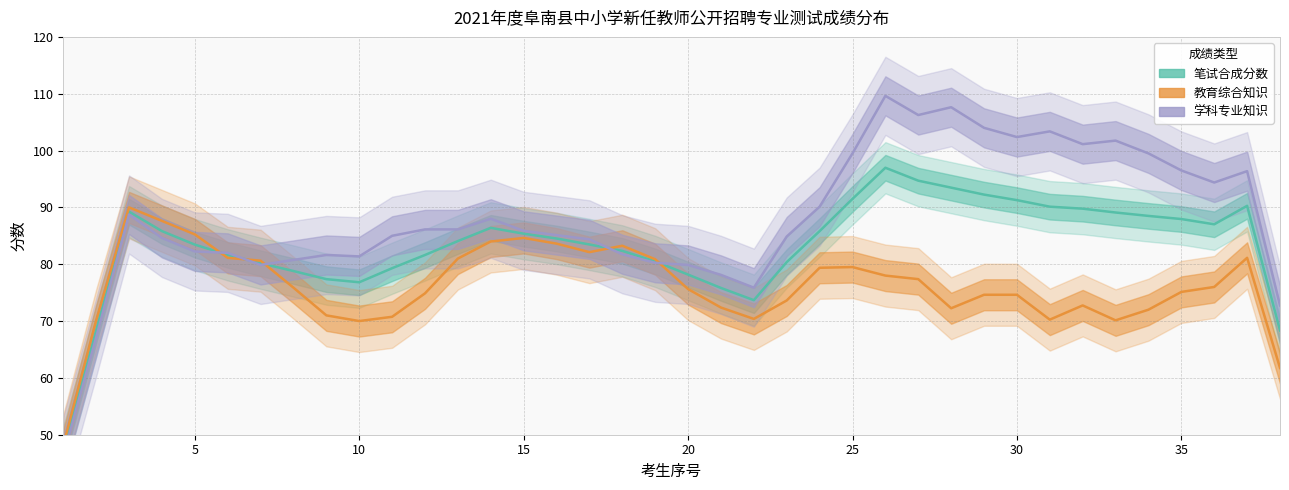

What is the sum of all 学科专业知识 values?

3341.2